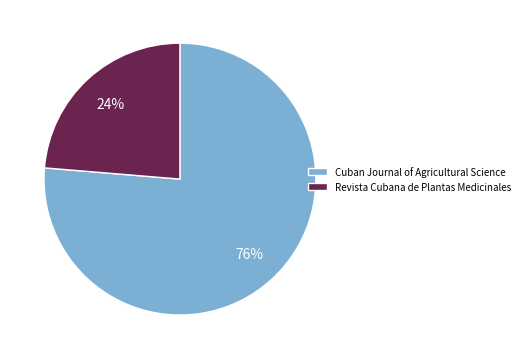

Combined, do Cuban Journal of Agricultural Science and Revista Cubana de Plantas Medicinales account for over 50%?

Yes